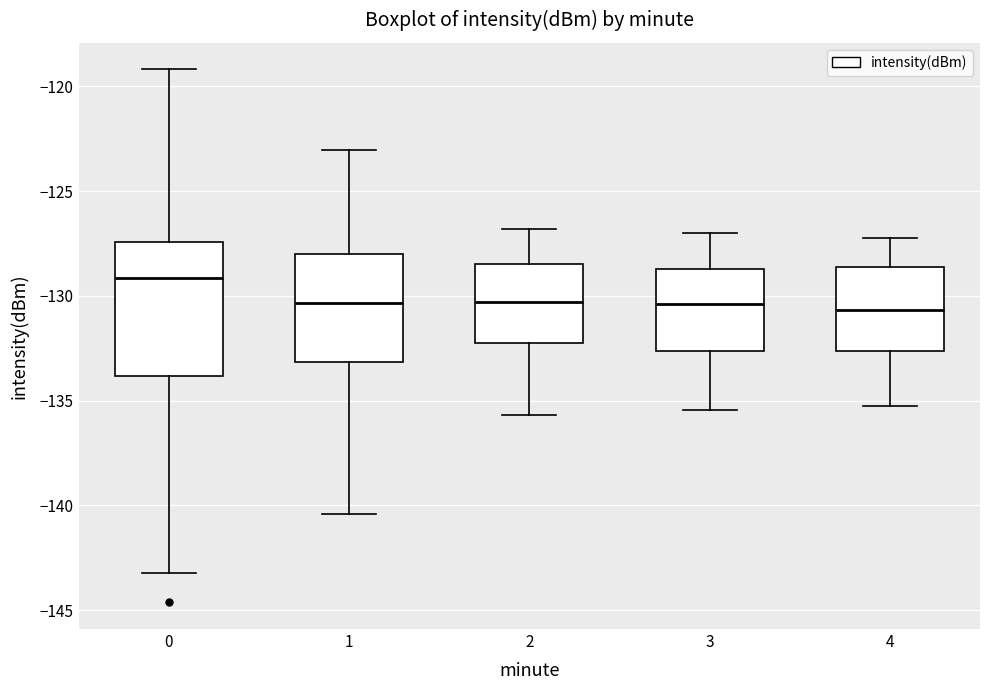

Which box is the tallest, from its lower edge to its upper edge?

0